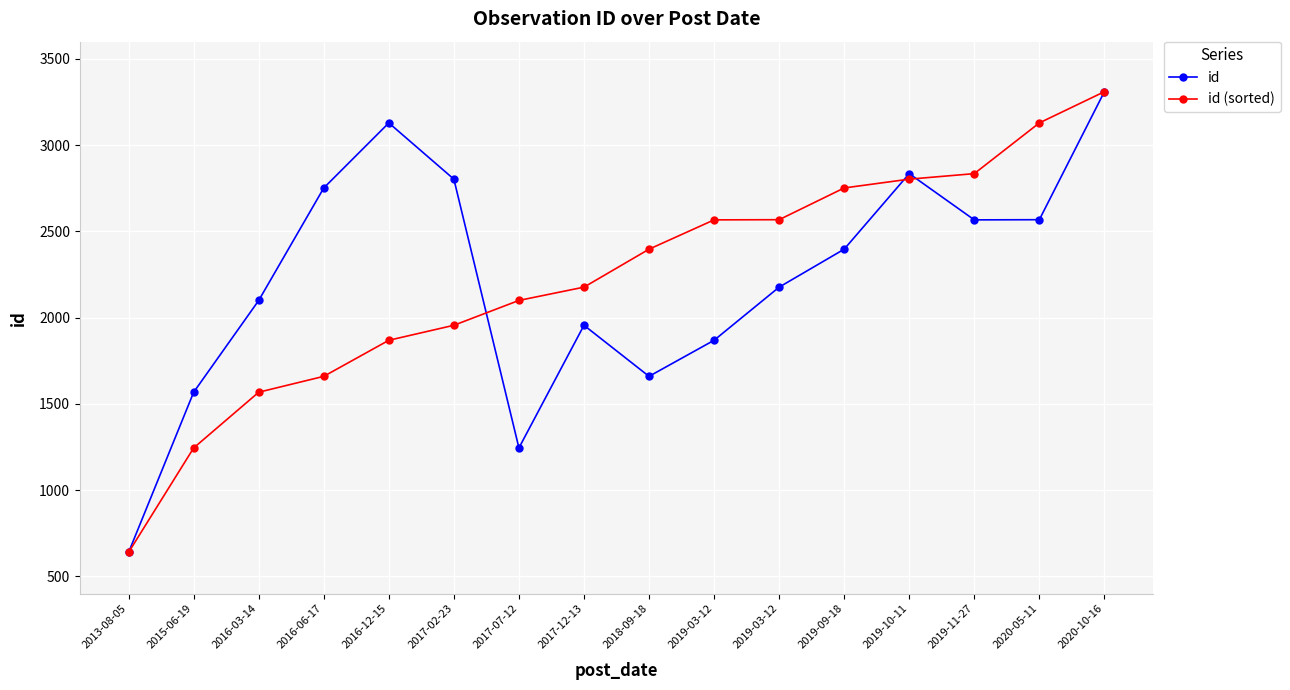

Where do id (sorted) and id first cross each other?

2017-02-23 and 2017-07-12